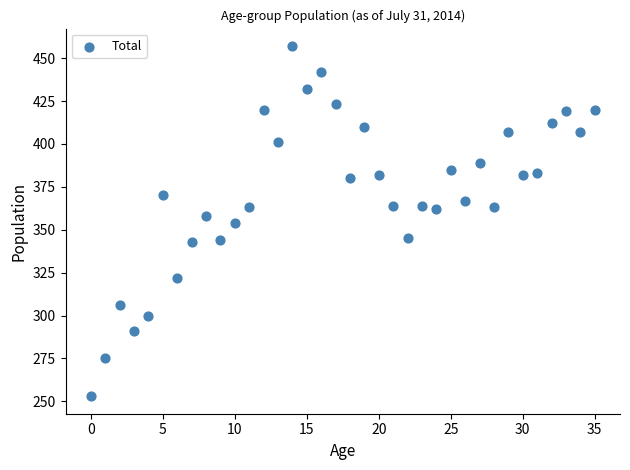

What is the range of Y values (max minus min)?

204